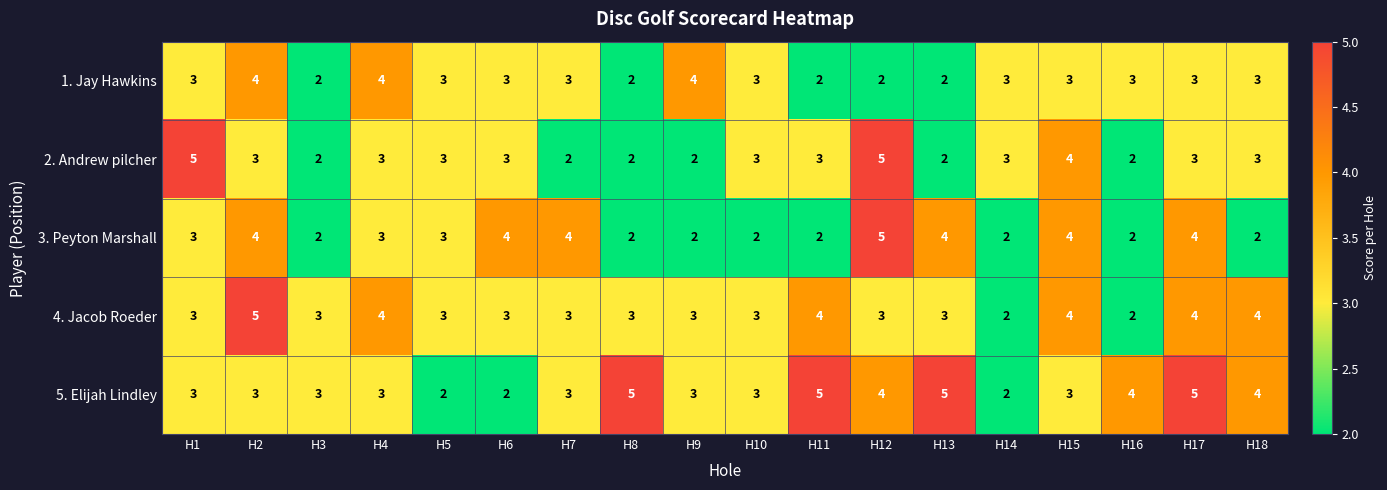

Count the 3. Peyton Marshall values in the range 2 to 4.

17